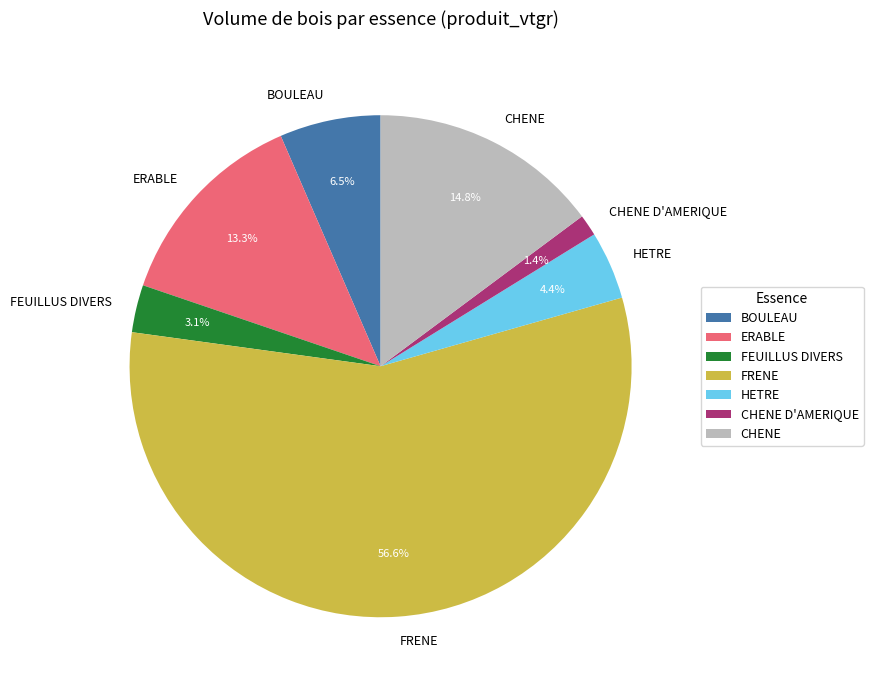

What is the majority slice?

FRENE